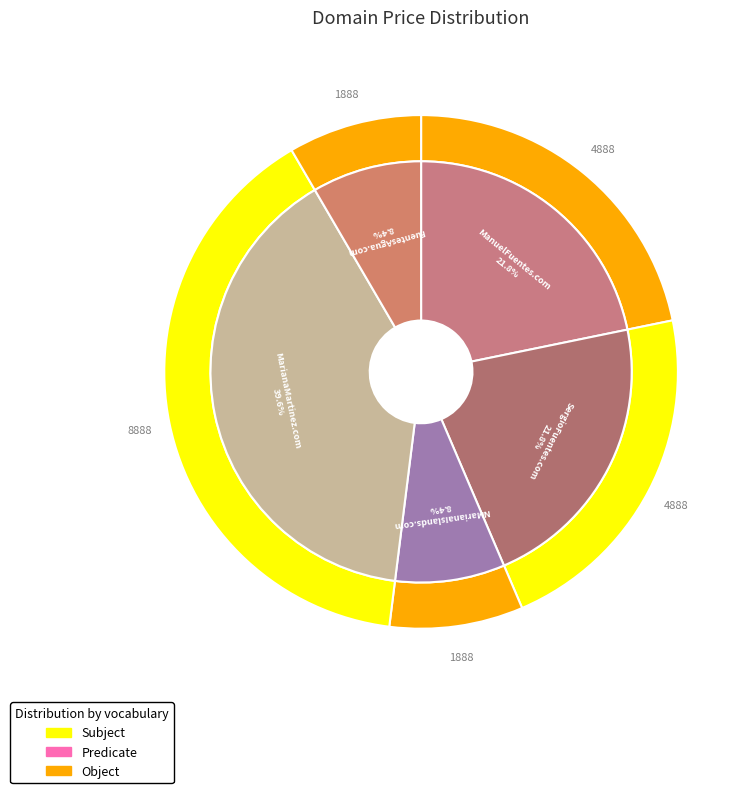

Which category has the biggest portion of the pie?

MarianaMartinez.com